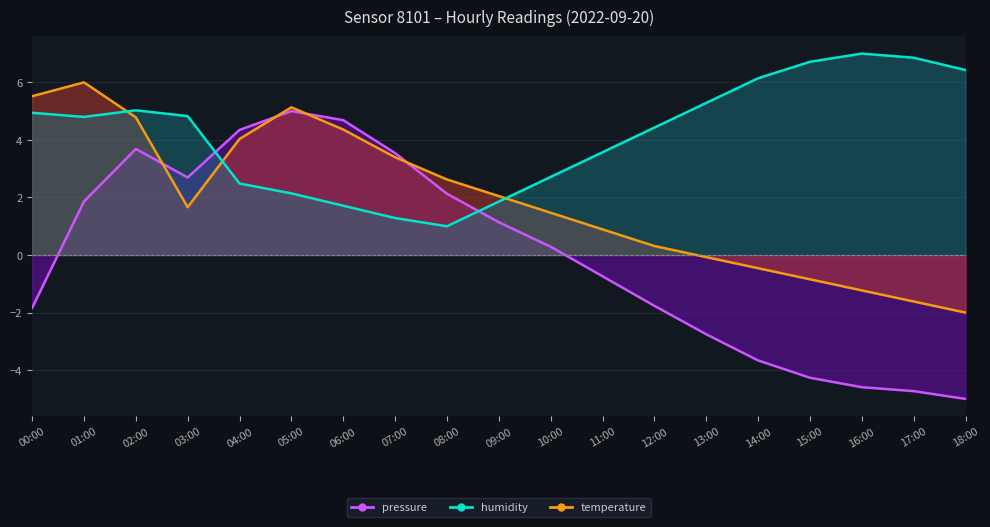

Reading left to right, transcribe all the data shown in this chart.

pressure: -1.8	1.9	3.7	2.7	4.3	5.0	4.7	3.5	2.1	1.1	0.3	-0.7	-1.8	-2.8	-3.7	-4.3	-4.6	-4.7	-5.0
humidity: 5.5	6.0	4.8	1.7	4.0	5.1	4.4	3.4	2.6	2.0	1.5	0.9	0.3	-0.1	-0.5	-0.8	-1.2	-1.6	-2.0
temperature: 4.9	4.8	5.0	4.8	2.5	2.1	1.7	1.3	1.0	1.9	2.7	3.6	4.4	5.3	6.1	6.7	7.0	6.9	6.4